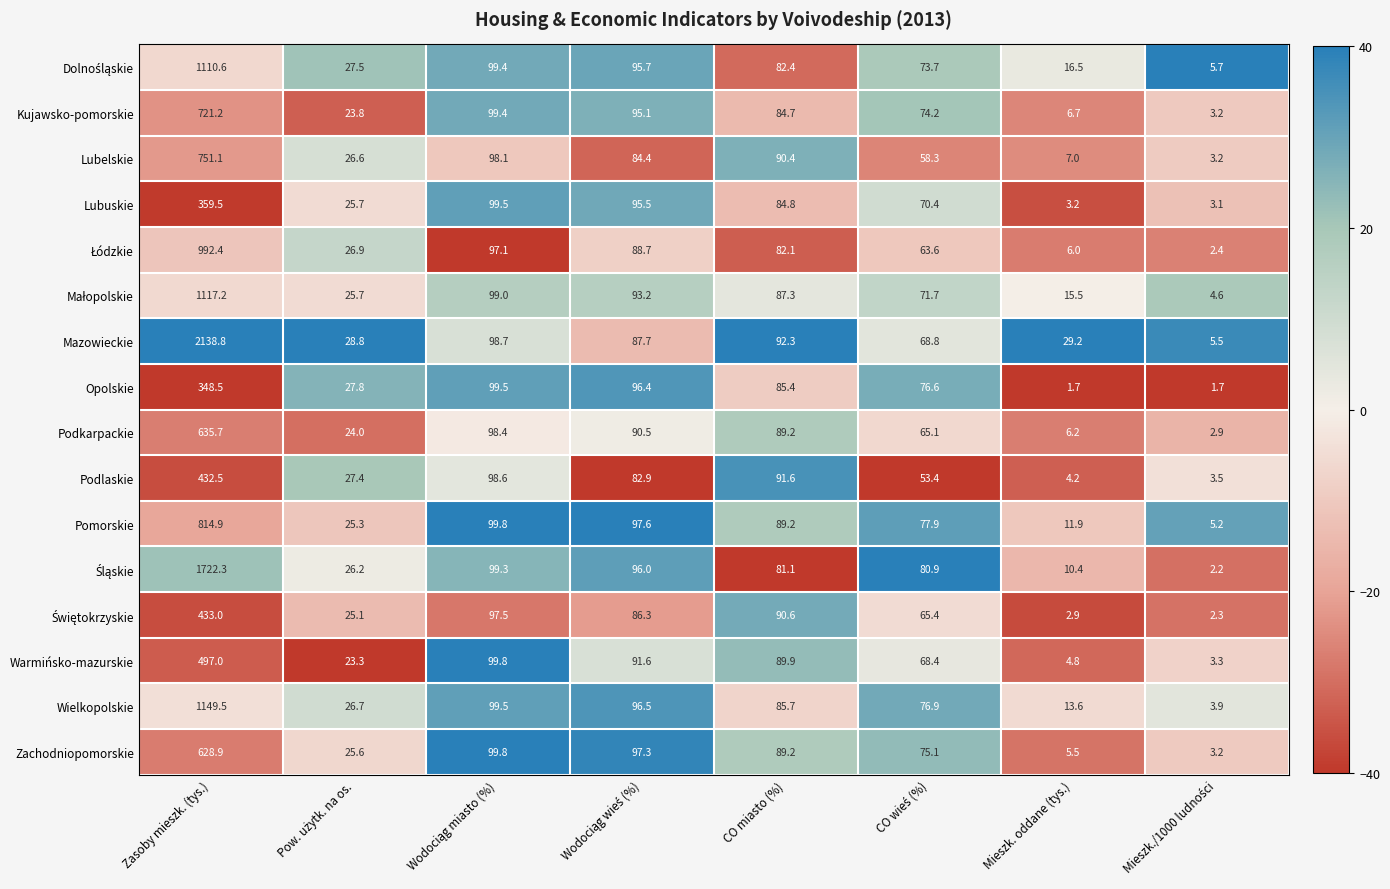

The value of Kujawsko-pomorskie at Zasoby mieszk. (tys.) is 721.2. True or false?

True